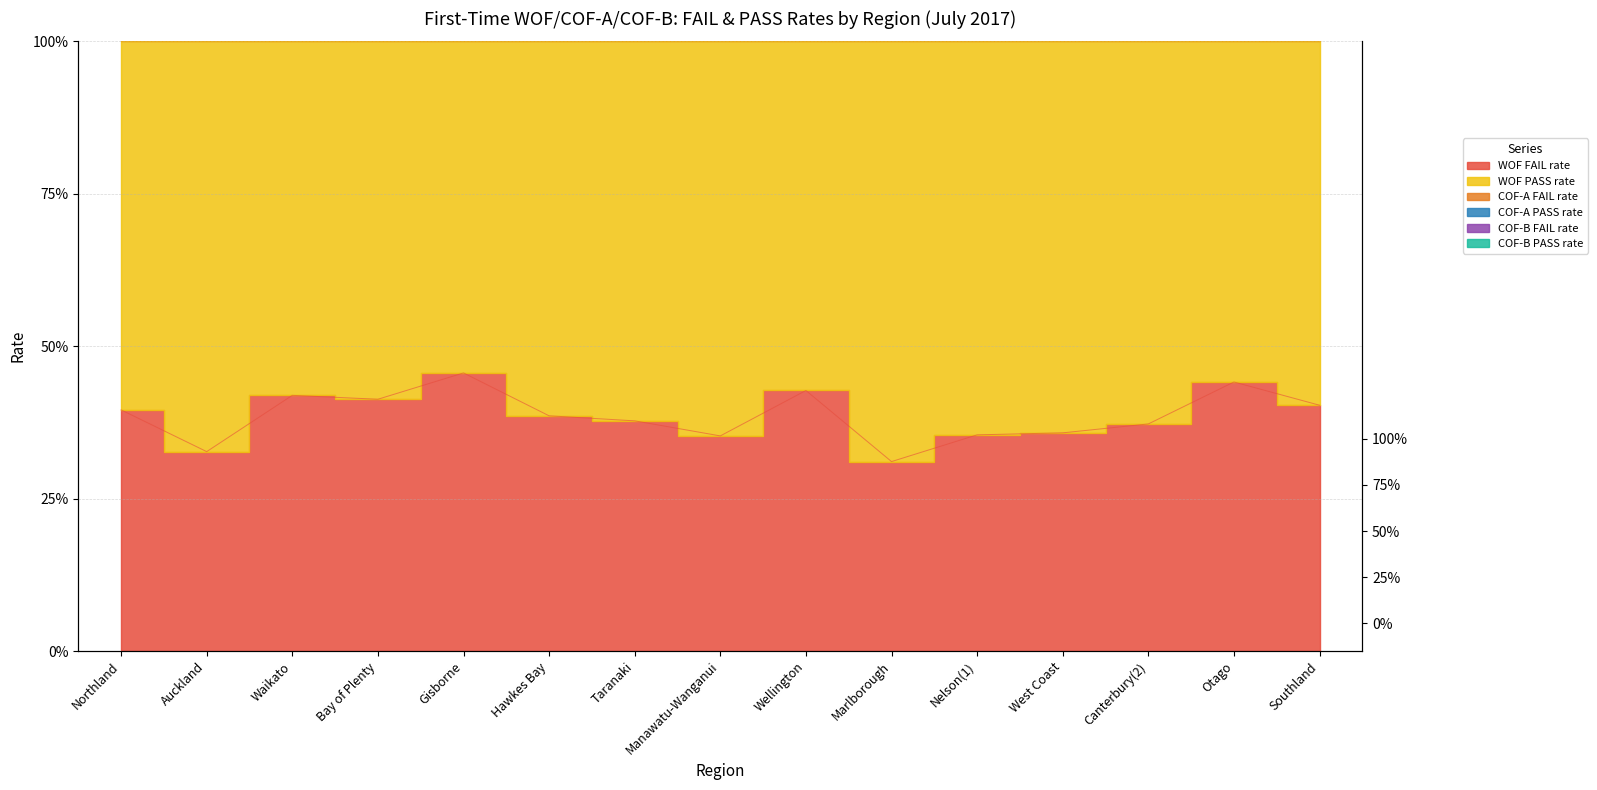

What is the sum of the COF-A FAIL rate values at Southland and Auckland?

2.3